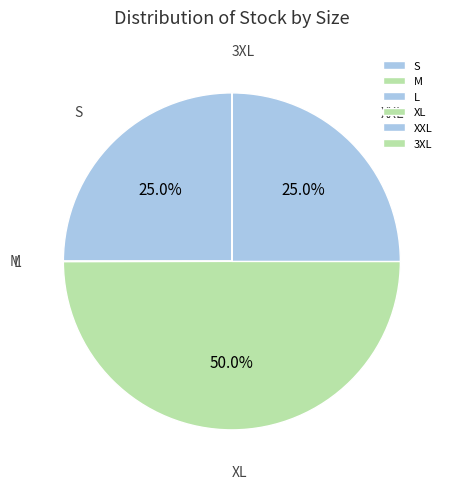

What portion of the pie excludes S?

75.0%